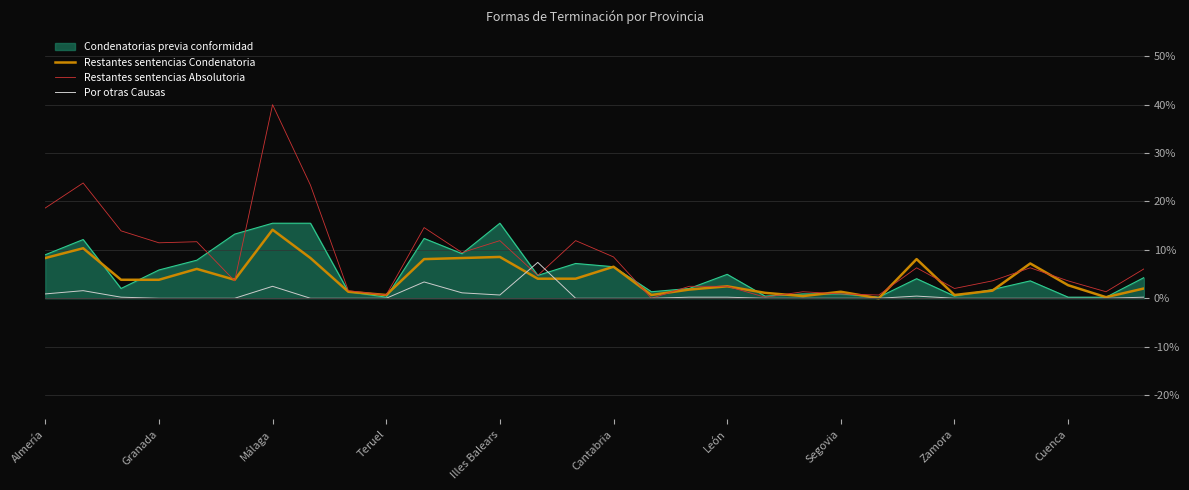

Which category has the highest value in the Restantes sentencias Absolutoria series?

Málaga